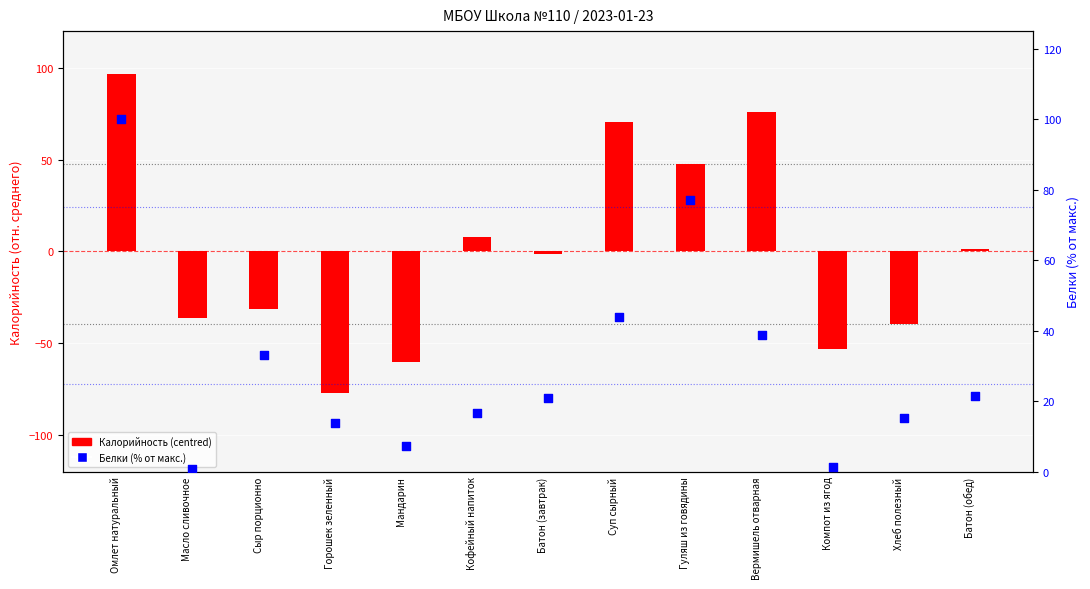

What is the total value across all series at Батон (завтрак)?

19.3